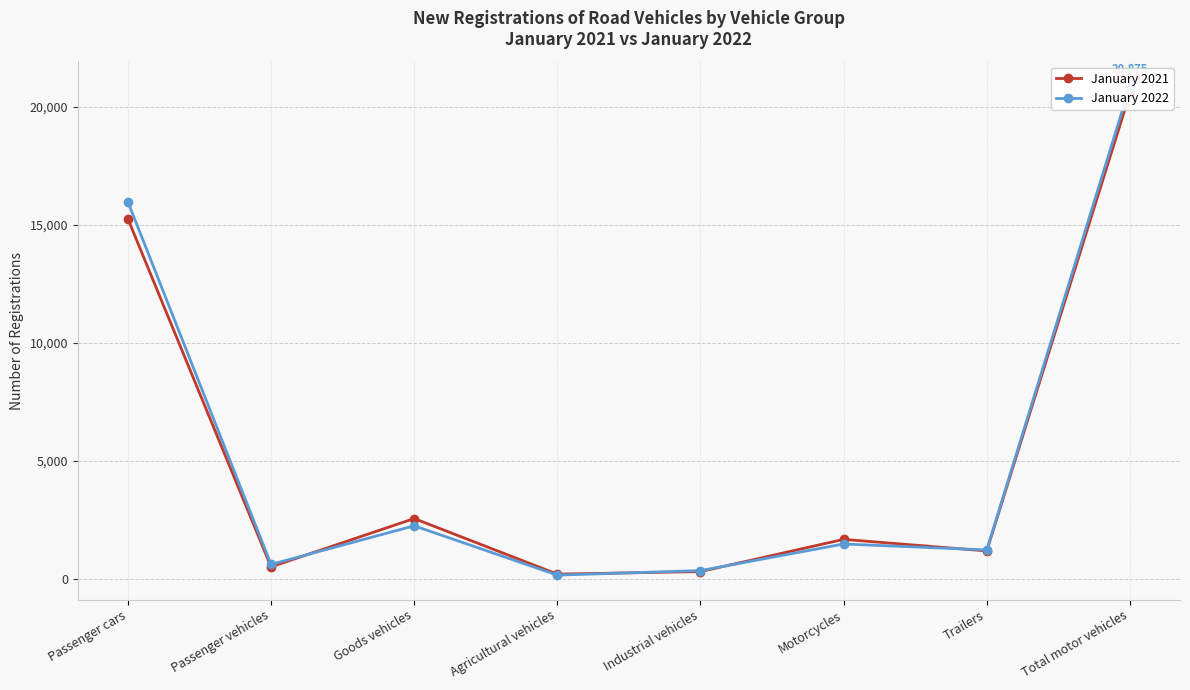

Reading right to left, extract all data points from this chart.

January 2021: Total motor vehicles=20555	Trailers=1195	Motorcycles=1684	Industrial vehicles=320	Agricultural vehicles=213	Goods vehicles=2566	Passenger vehicles=521	Passenger cars=15251
January 2022: Total motor vehicles=20875	Trailers=1237	Motorcycles=1488	Industrial vehicles=363	Agricultural vehicles=171	Goods vehicles=2258	Passenger vehicles=625	Passenger cars=15970